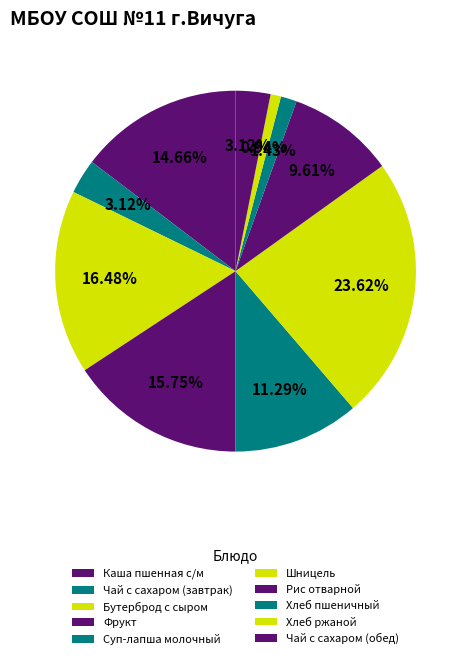

How many segments does this pie chart have?

10